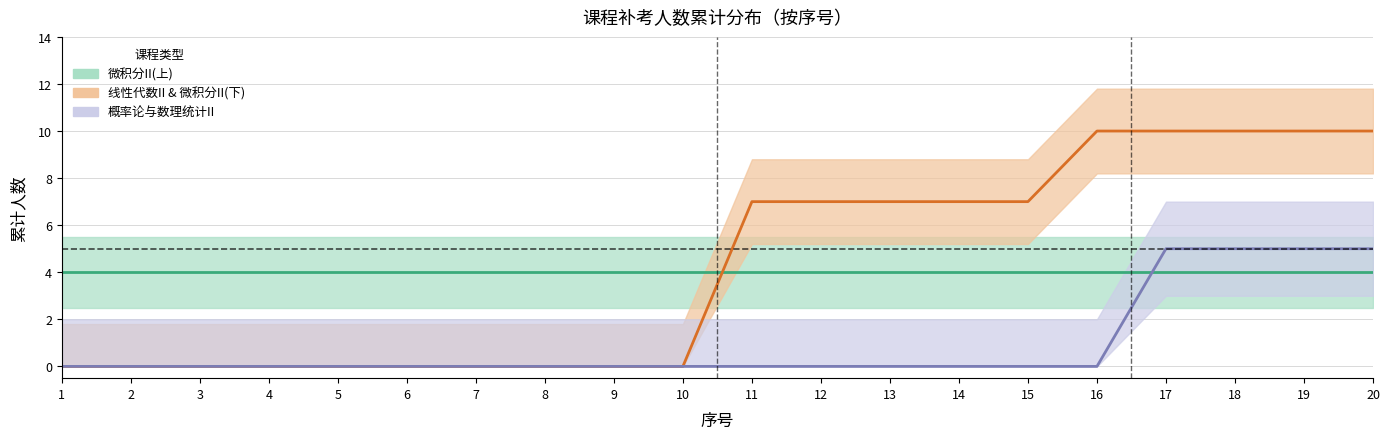

True or false: 课程_微积分II(下) and 课程_概率论与数理统计II intersect in this chart.

True